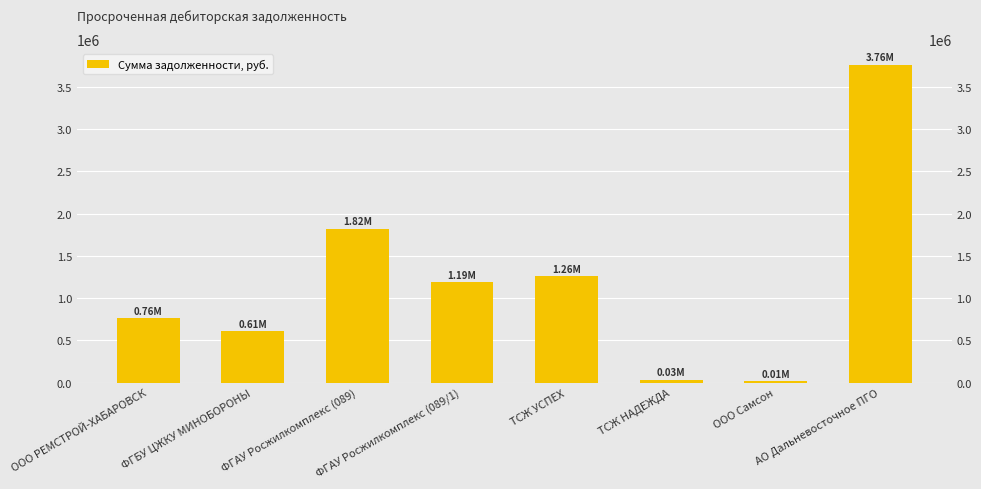

Is it true that the value at АО Дальневосточное ПГО is 5836236.1?

False